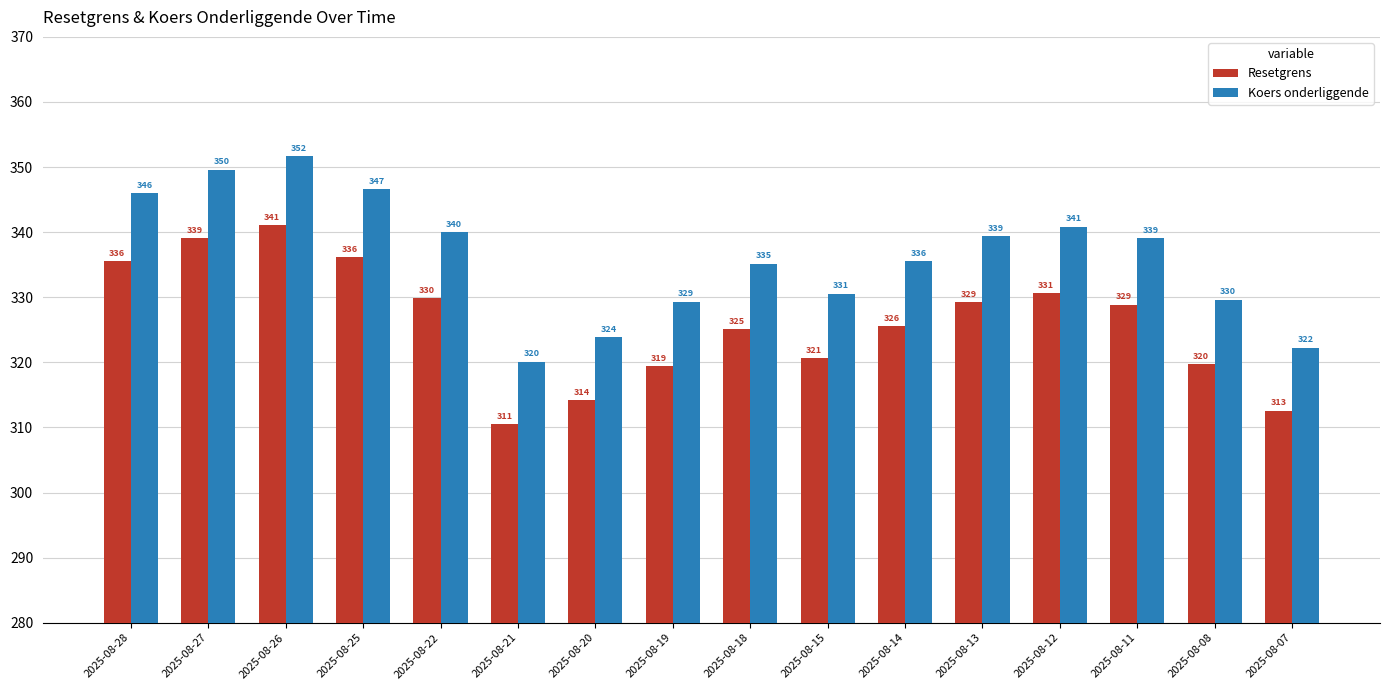

What is the lowest value of the Koers onderliggende series?

320.1